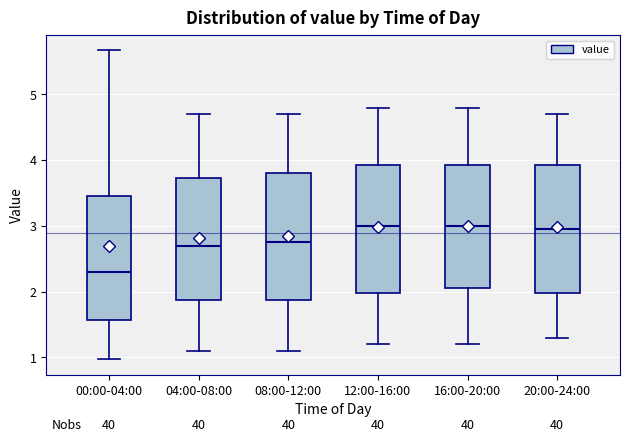

Reading left to right, transcribe this box plot: for each box, give where its median line is, the range the box spans, and where its two whiskers end, as read against the y-axis. The values are not printed on the chart, so give them approximately, as read against the axis.

00:00-04:00: median 2.3, box 1.6 to 3.5, whiskers 1.0 to 5.7
04:00-08:00: median 2.7, box 1.9 to 3.7, whiskers 1.1 to 4.7
08:00-12:00: median 2.8, box 1.9 to 3.8, whiskers 1.1 to 4.7
12:00-16:00: median 3.0, box 2.0 to 3.9, whiskers 1.2 to 4.8
16:00-20:00: median 3.0, box 2.1 to 3.9, whiskers 1.2 to 4.8
20:00-24:00: median 3.0, box 2.0 to 3.9, whiskers 1.3 to 4.7